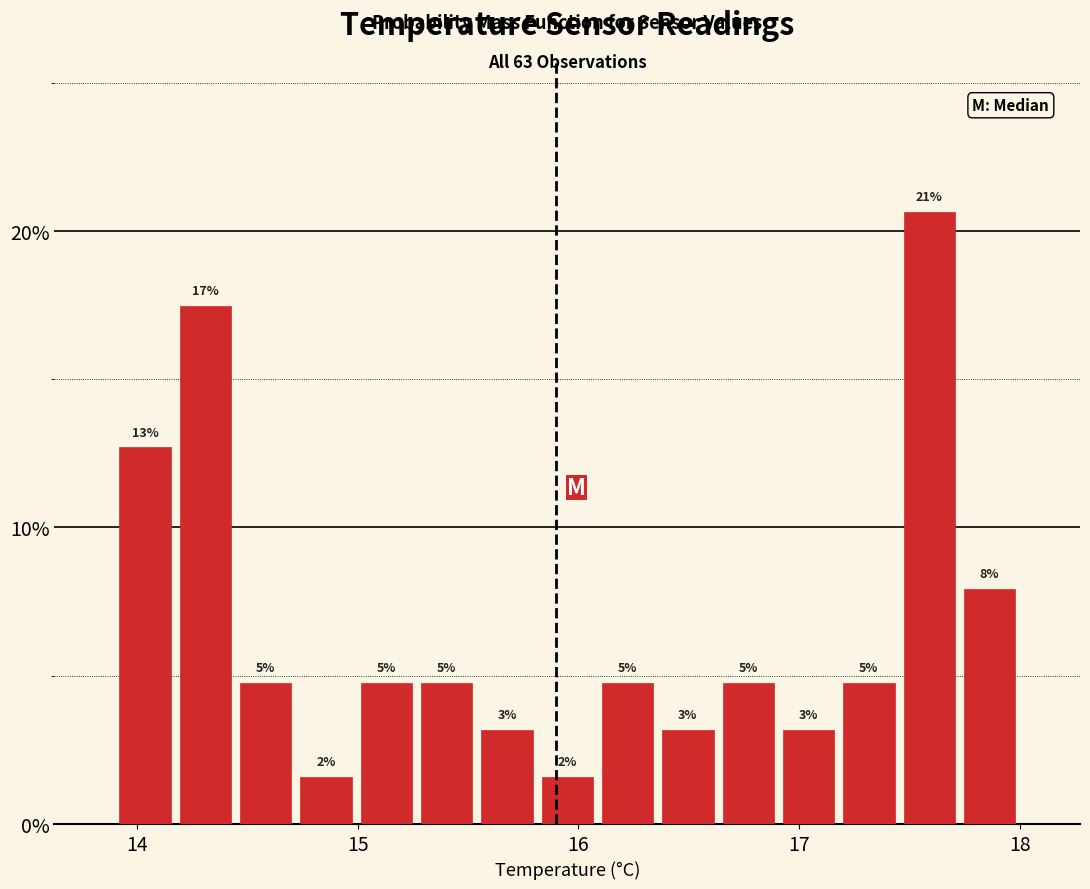

Around what value on the x-axis is the tallest bar? Give the approximate position of its centre, as read against the axis.

17.6